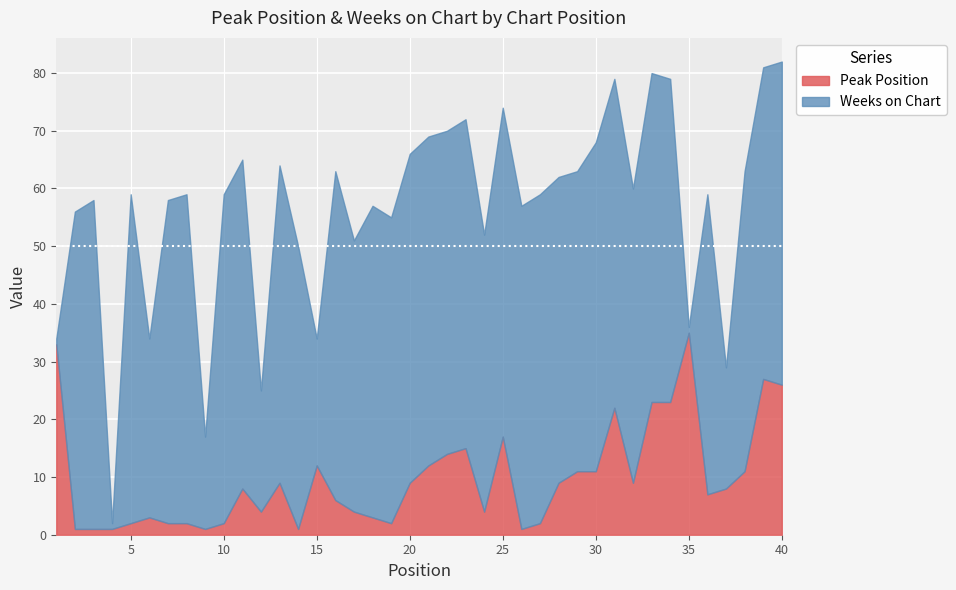

Which category has the lowest value in the Weeks on Chart series?

1